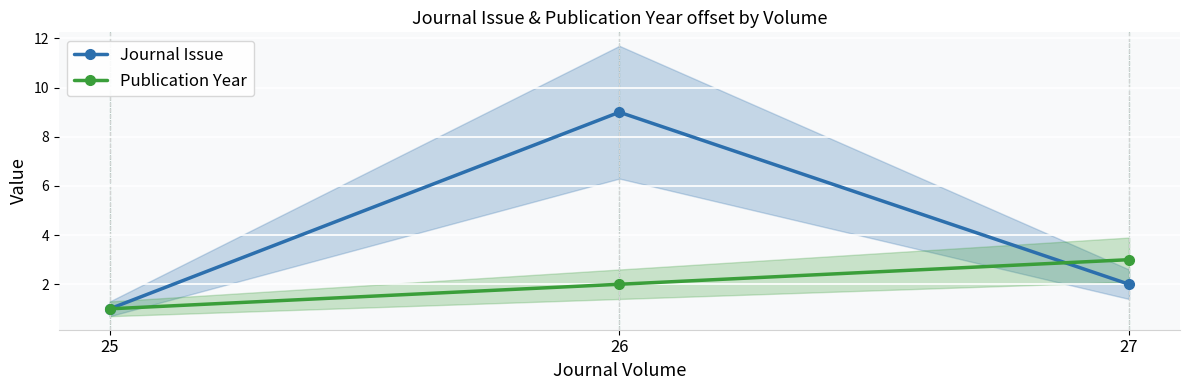

List the series in order of their overall mean, lowest first.

Publication Year, Journal Issue